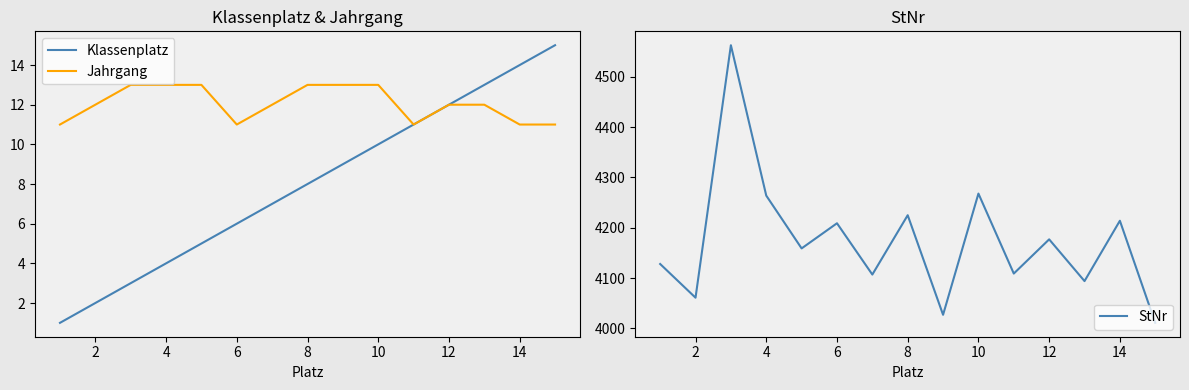

Is it true that Klassenplatz equals 12 at 12?

True